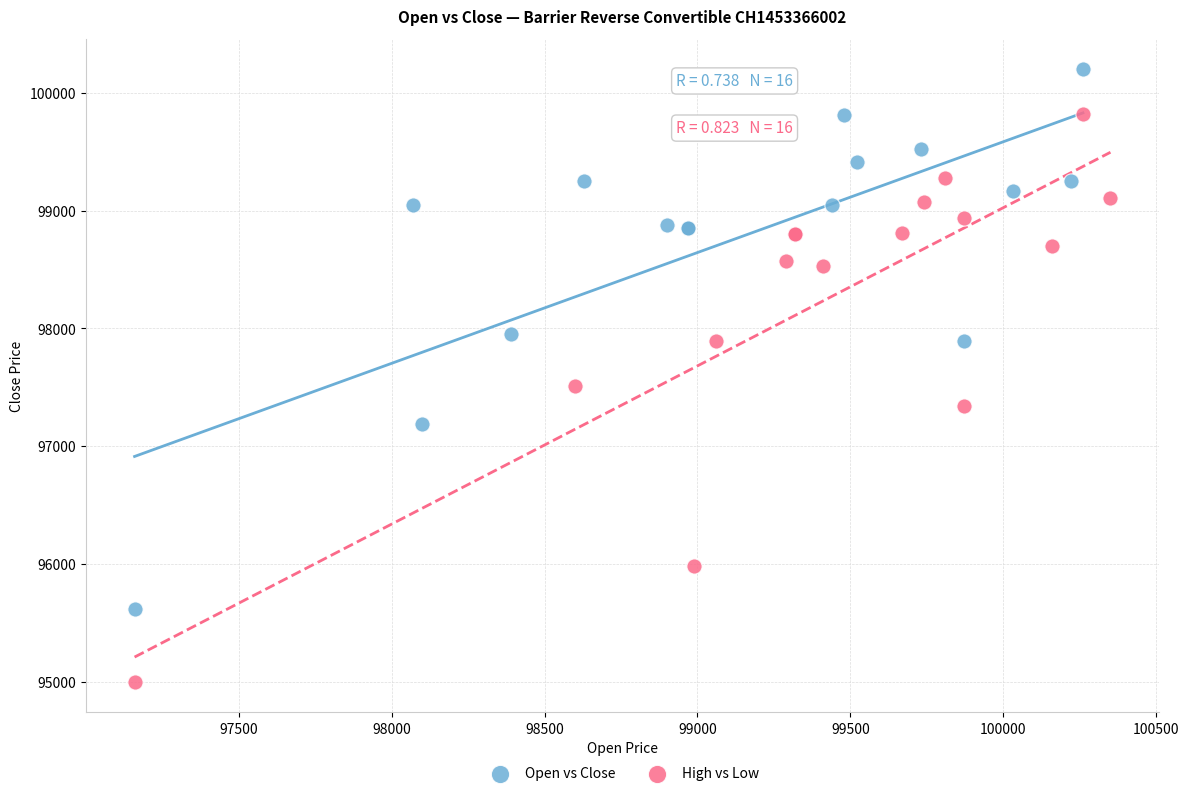

What are all the series names shown in the legend?

Open vs Close, High vs Low